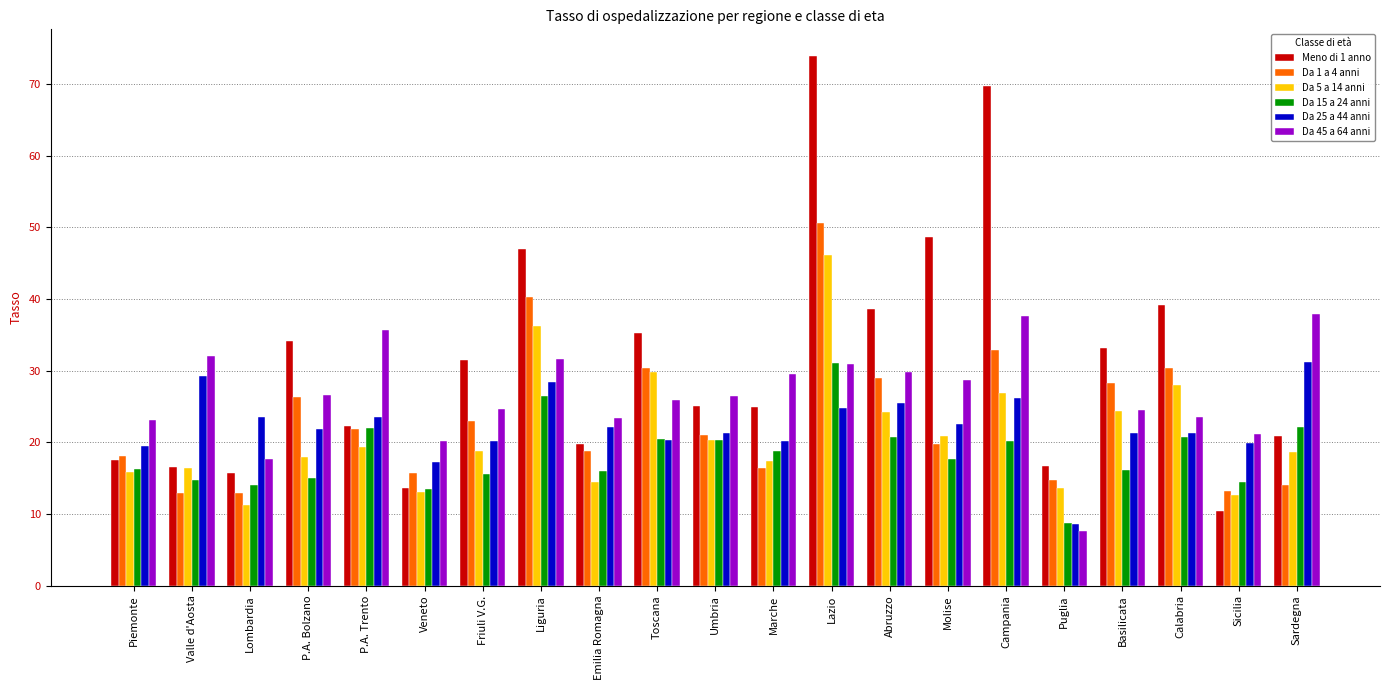

Which series has the widest spread of values?

Meno di 1 anno